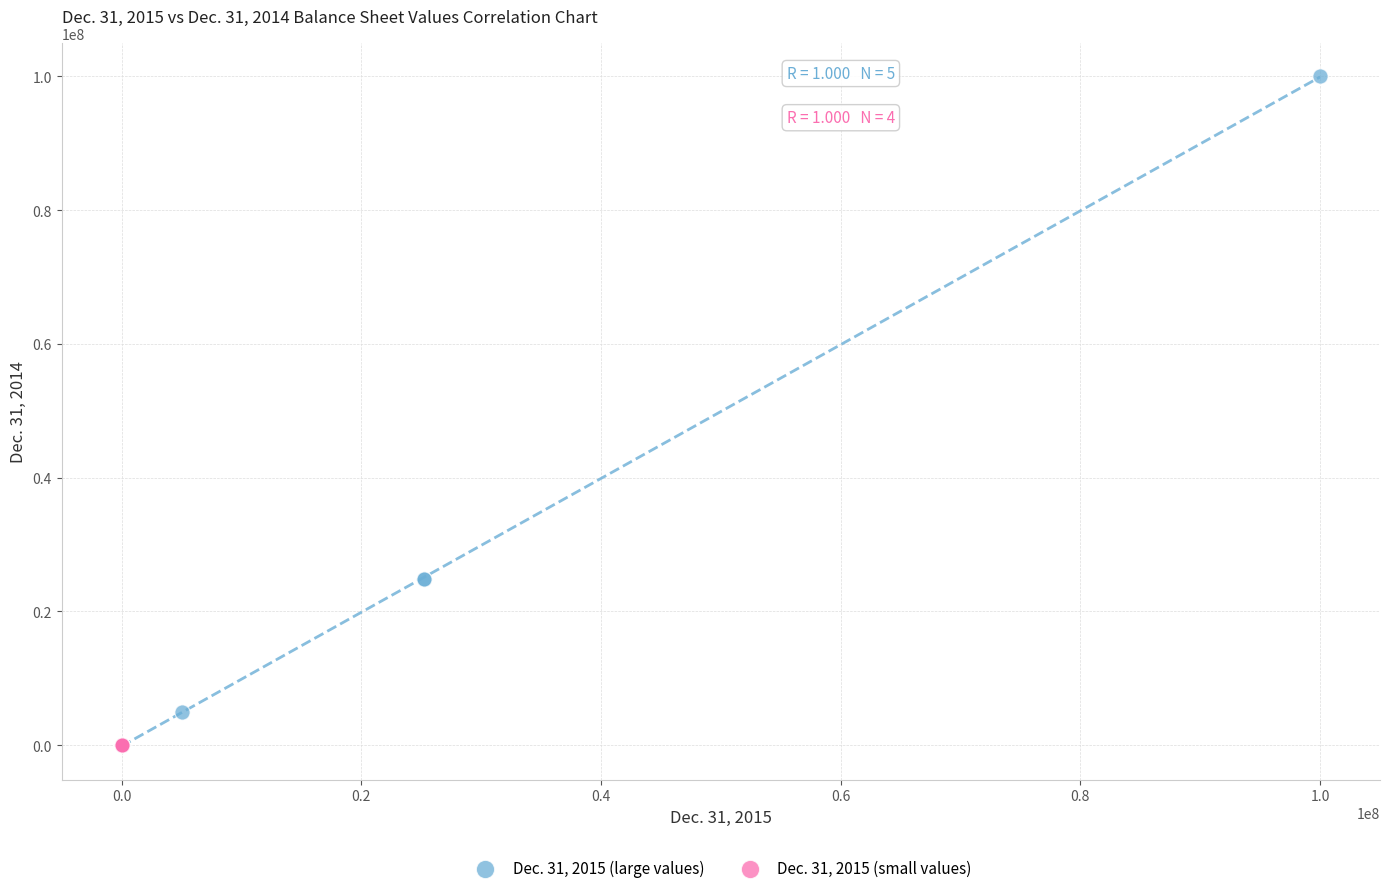

Which series has the widest spread of Y values?

Dec. 31, 2015 (large values)